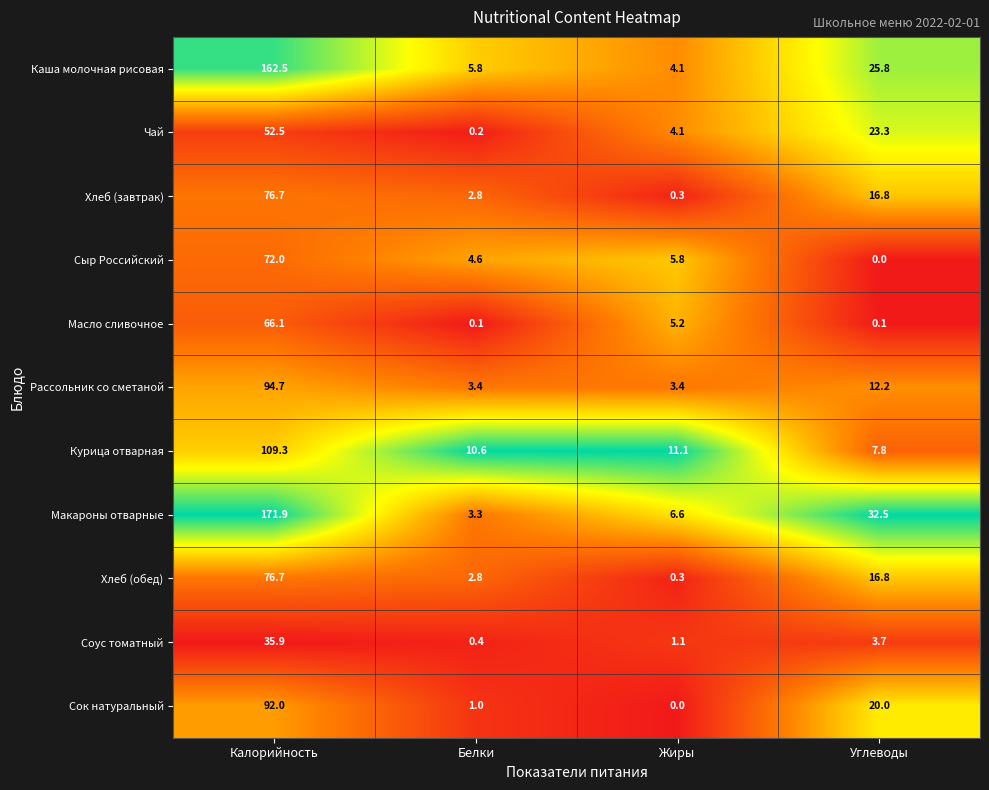

What is the lowest value of the Курица отварная series?

7.8